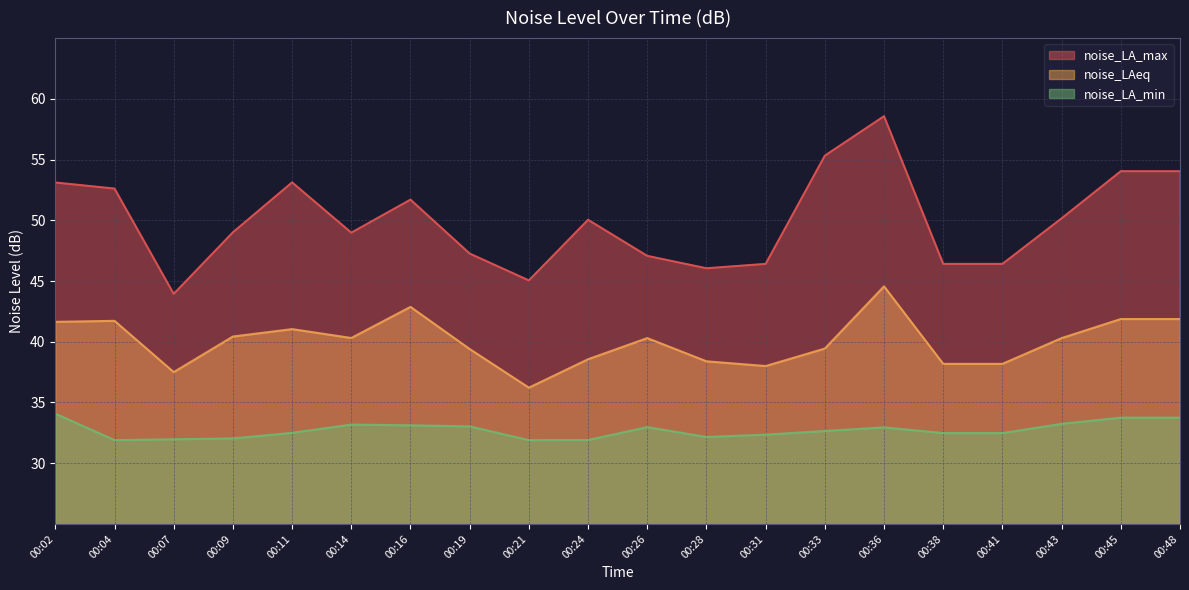

What is the smallest value displayed?

31.9